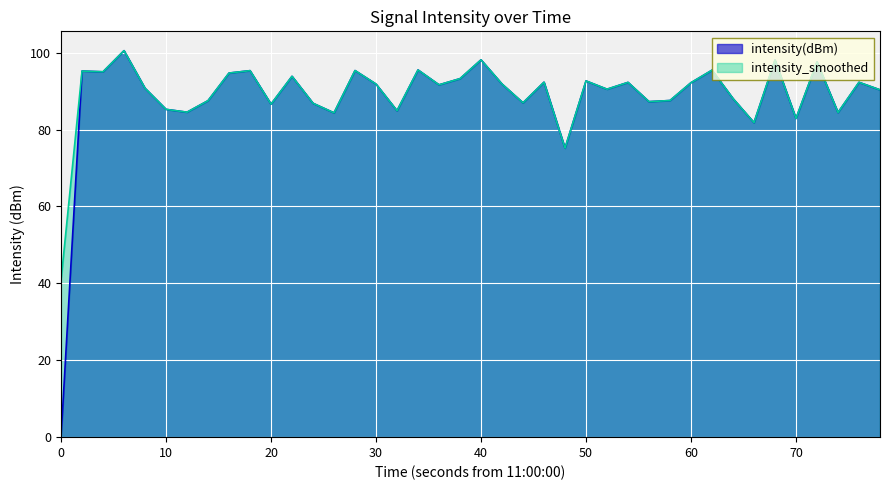

In intensity_smoothed, how many points are lower than both neighbors (excluding endpoints)?

13